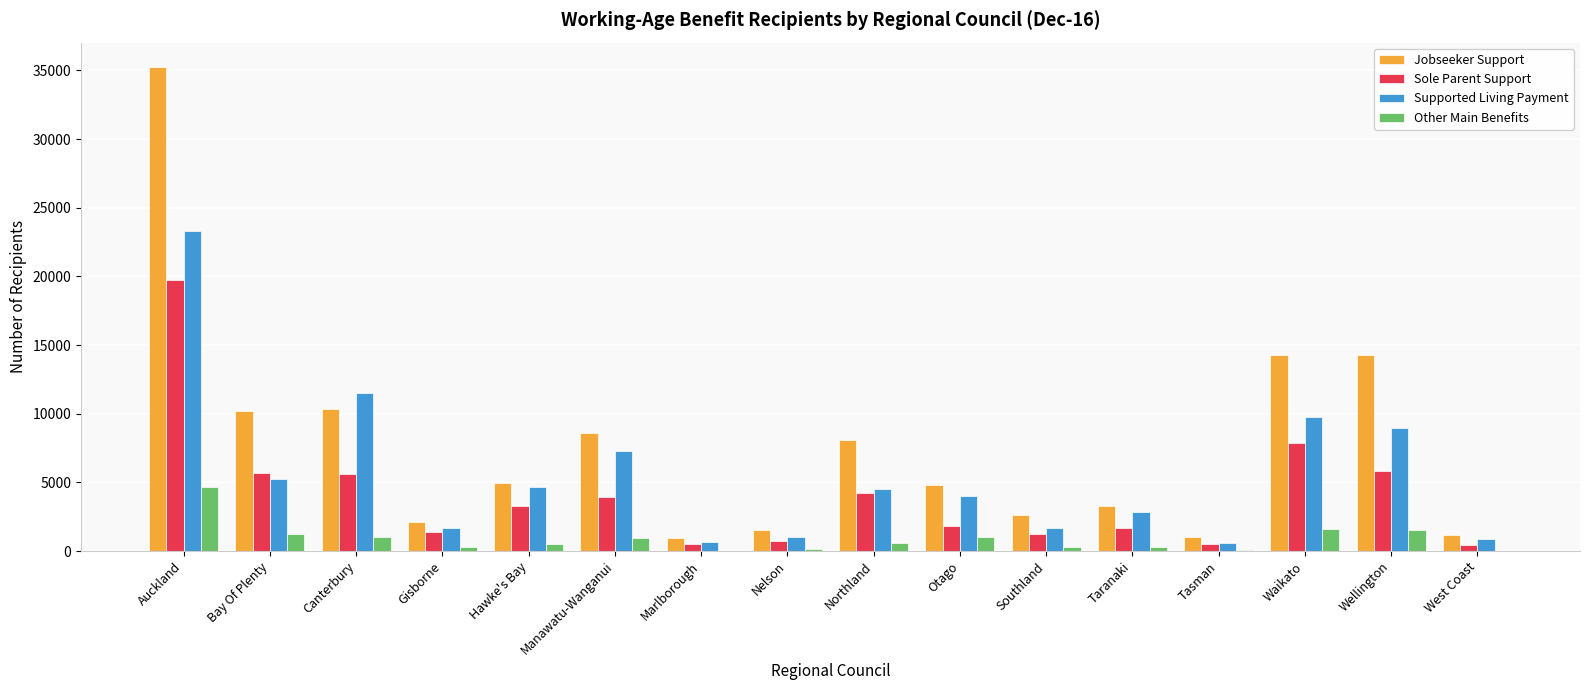

Is it true that Sole Parent Support equals 2917 at Wellington?

False